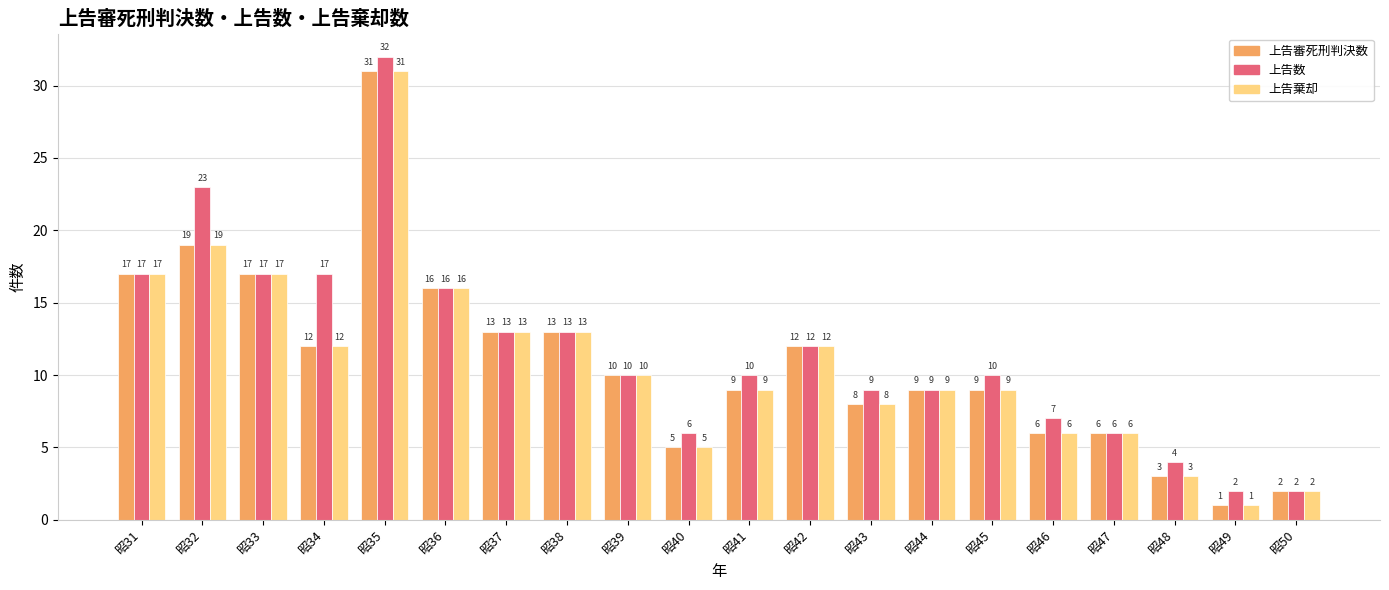

The value of 上告数 at 昭39 is 13. True or false?

False